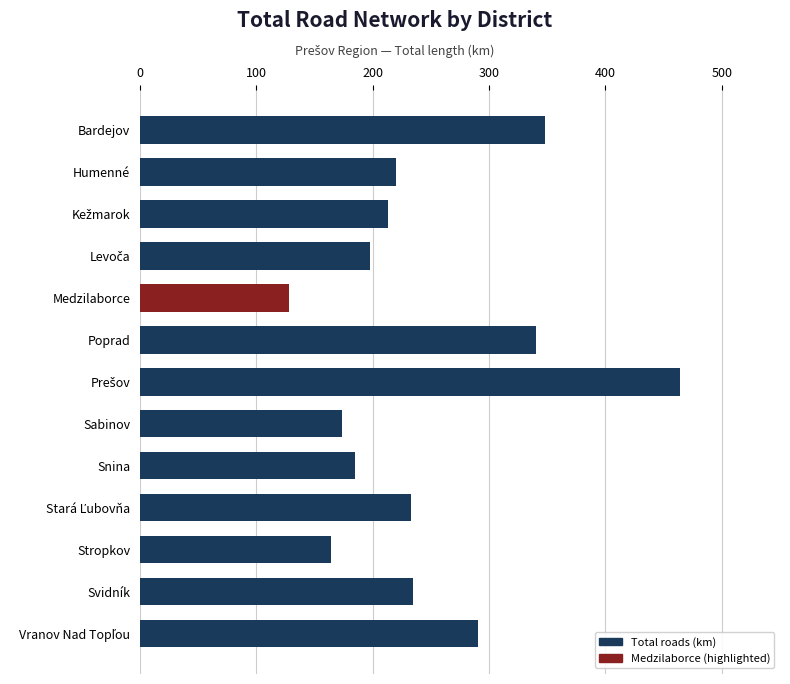

What is the maximum value shown in the chart?

463.7